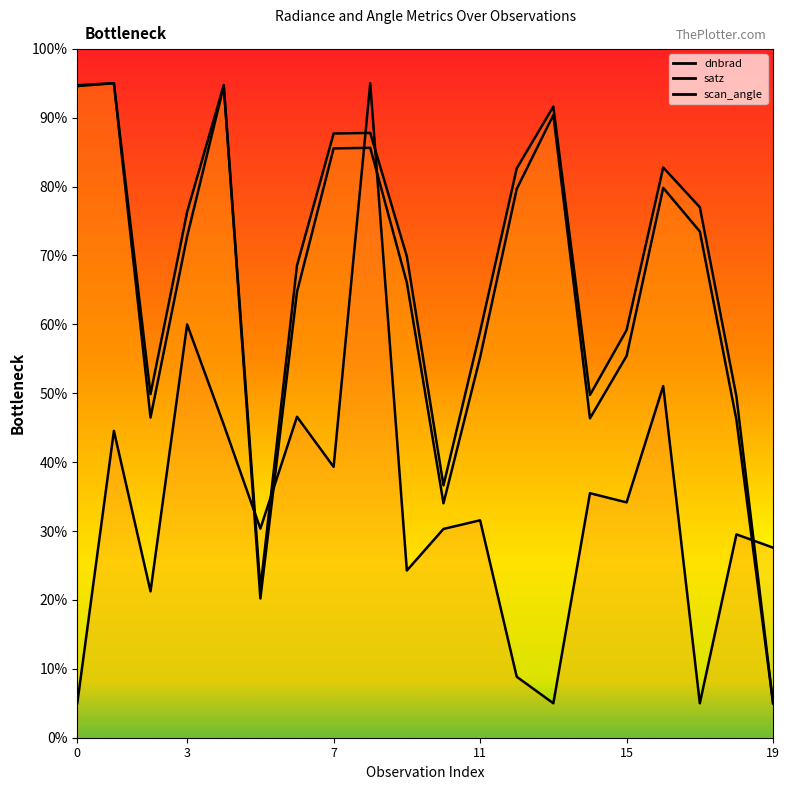

The dnbrad series shows 66.0 at 3. True or false?

False